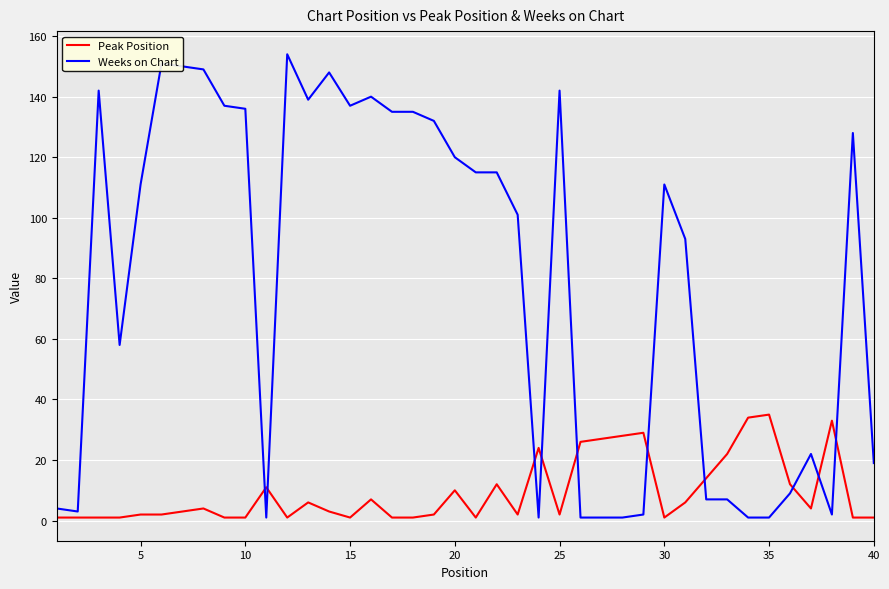

List the series in order of their peak value, highest first.

Weeks on Chart, Peak Position